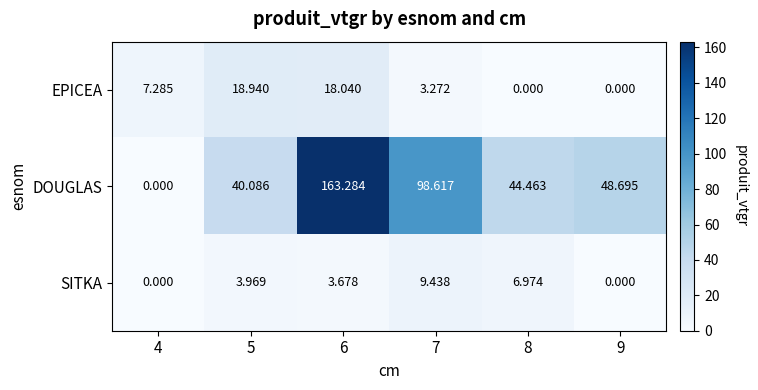

How many data points in EPICEA are above 7?

3